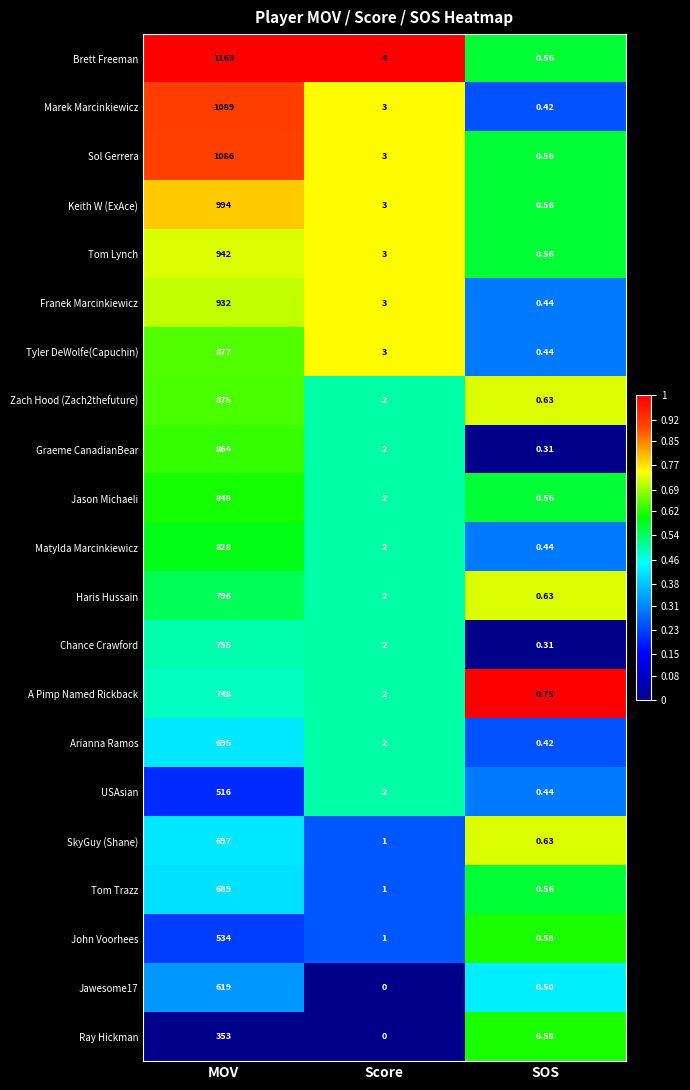

Which category has the lowest value across all series?

Score